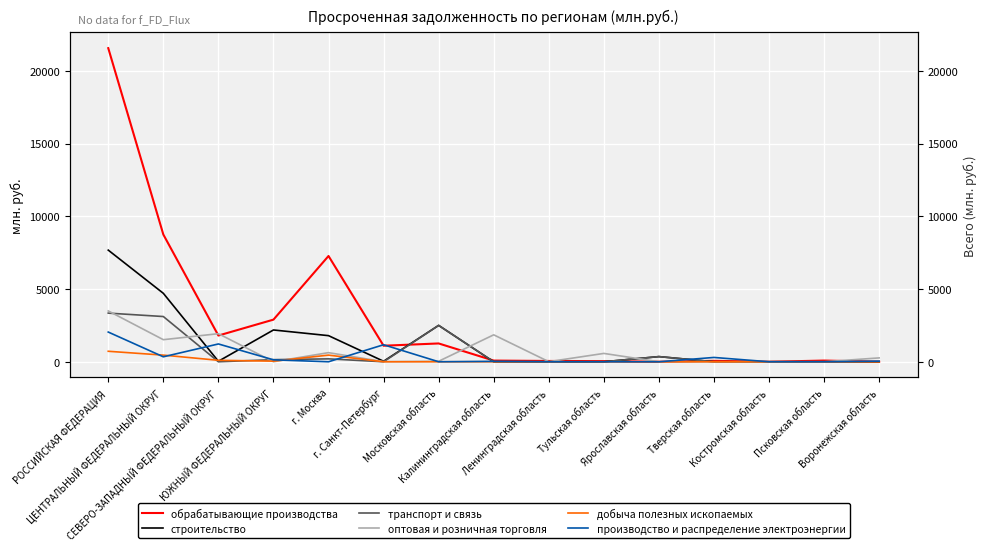

Rank the categories by транспорт и связь value from lowest to highest.

СЕВЕРО-ЗАПАДНЫЙ ФЕДЕРАЛЬНЫЙ ОКРУГ, г. Санкт-Петербург, Калининградская область, Ленинградская область, Тульская область, Тверская область, Костромская область, Псковская область, Воронежская область, ЮЖНЫЙ ФЕДЕРАЛЬНЫЙ ОКРУГ, г. Москва, Ярославская область, Московская область, ЦЕНТРАЛЬНЫЙ ФЕДЕРАЛЬНЫЙ ОКРУГ, РОССИЙСКАЯ ФЕДЕРАЦИЯ